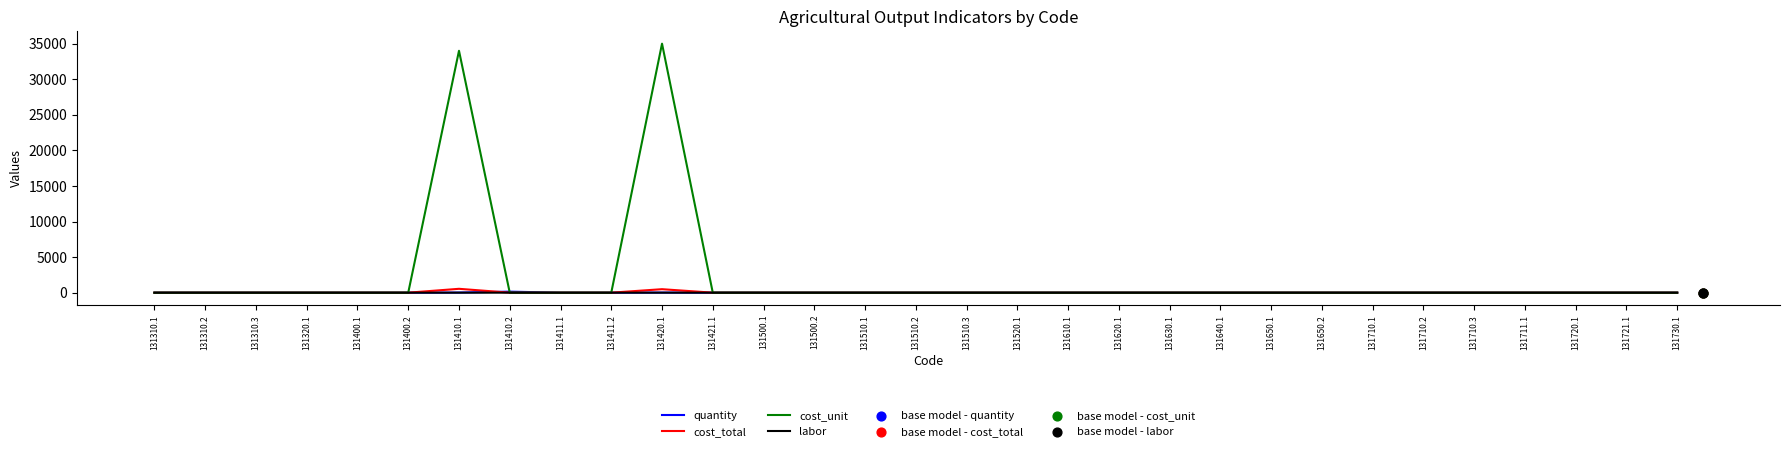

What are all the series names shown in the legend?

quantity, cost_total, cost_unit, labor